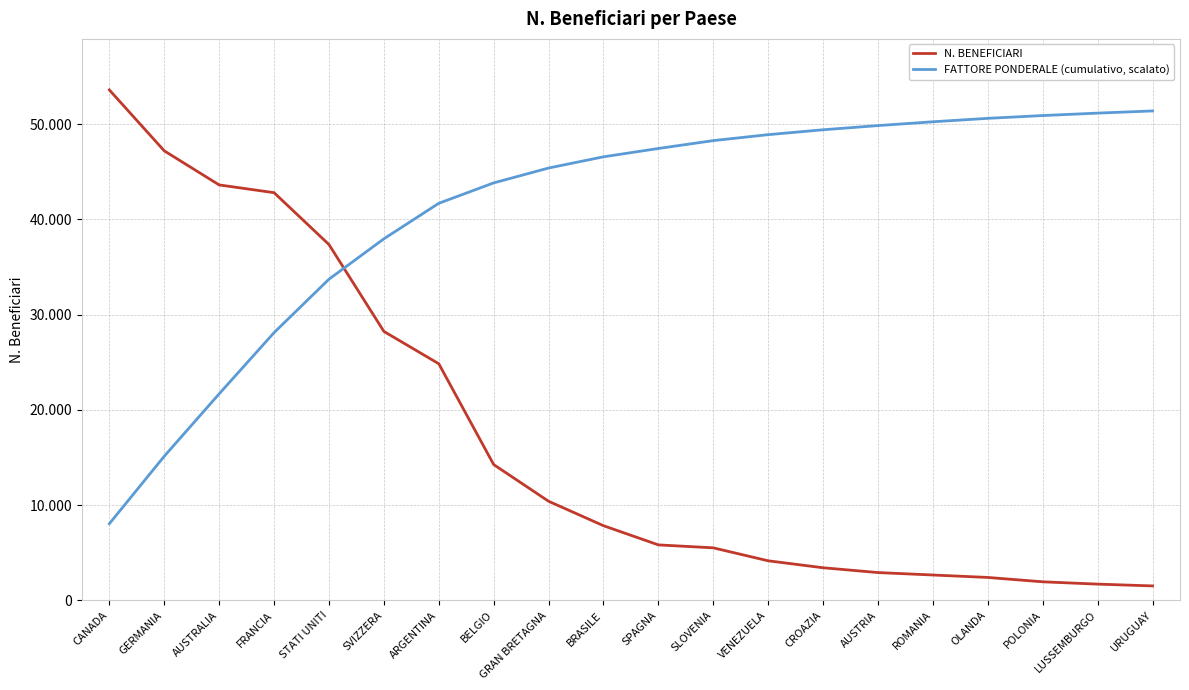

What is the total value across all series at ROMANIA?

52911.4